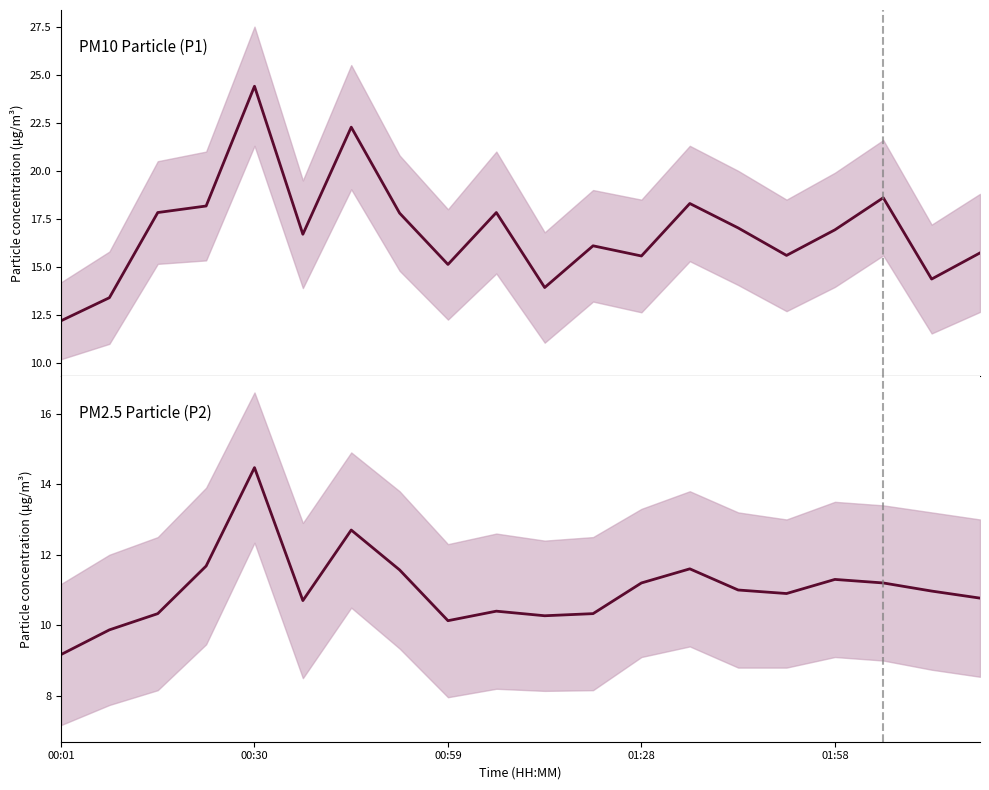

Count the number of categories in the chart.

20